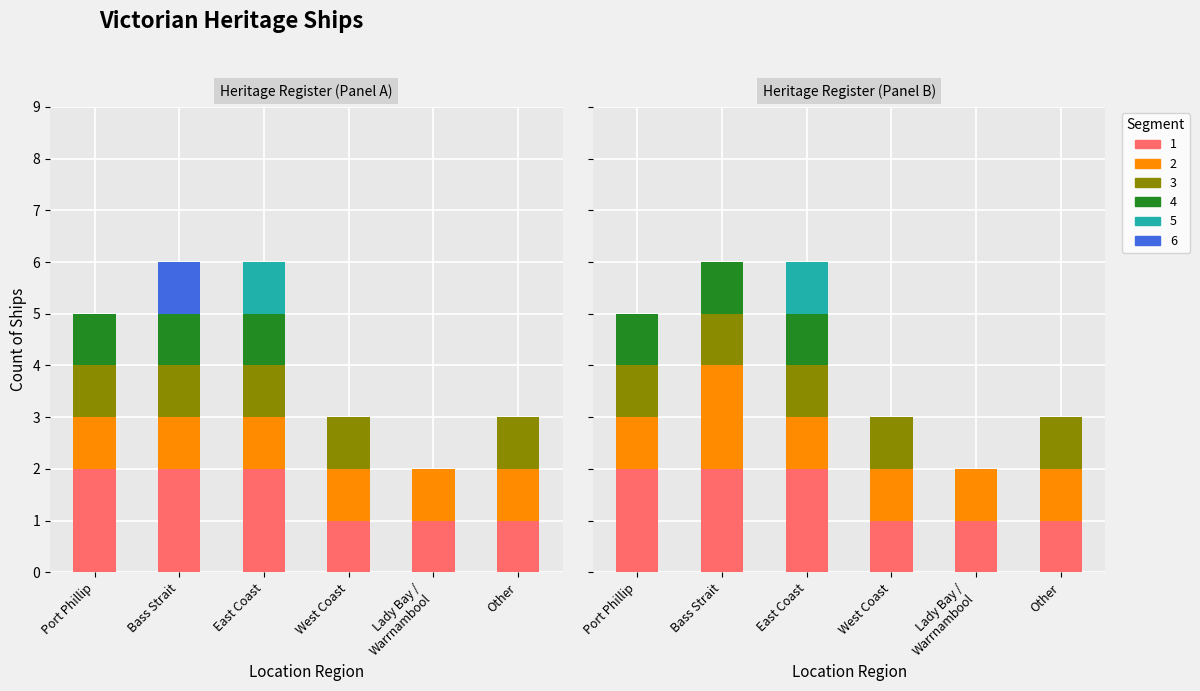

Reading left to right, transcribe all the data shown in this chart.

Port Phillip=5	Bass Strait=6	East Coast=6	West Coast=3	Lady Bay / Warrnambool=2	Other=3